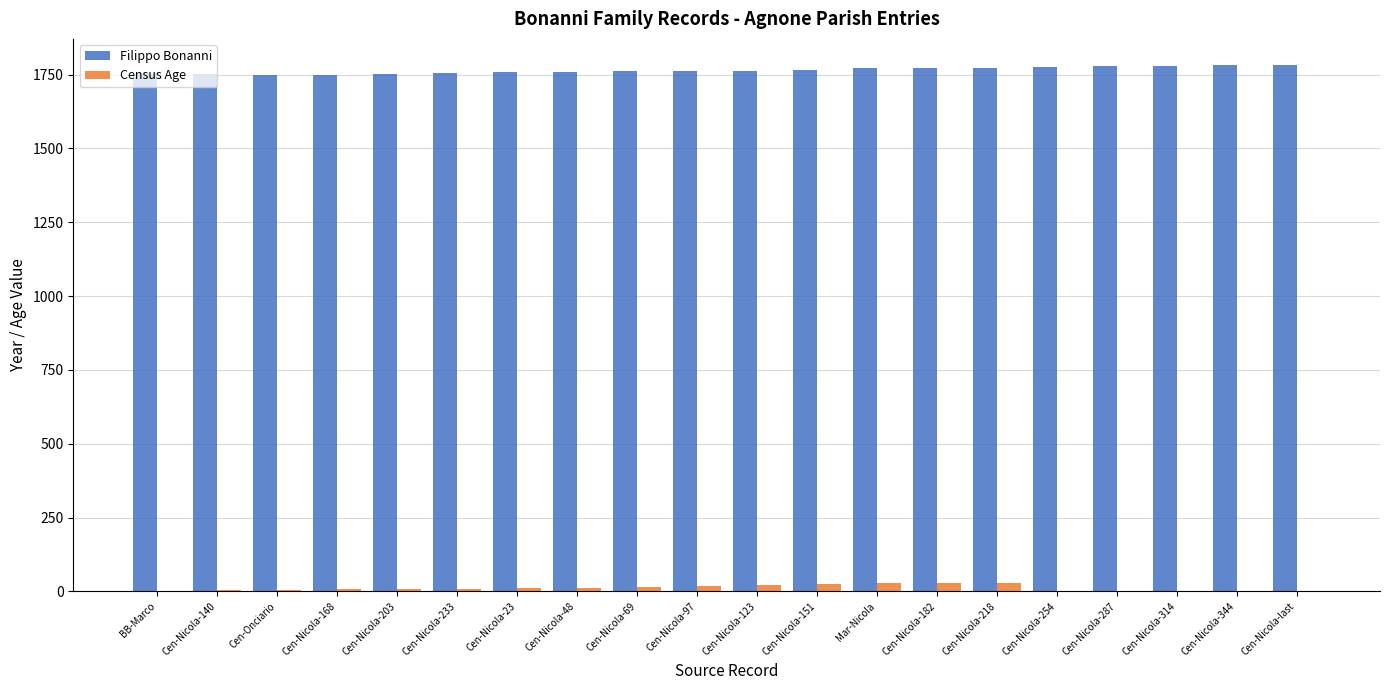

Is the value of Census Age at Cen-Onciario greater than the value of Filippo Bonanni at Cen-Nicola-97?

No